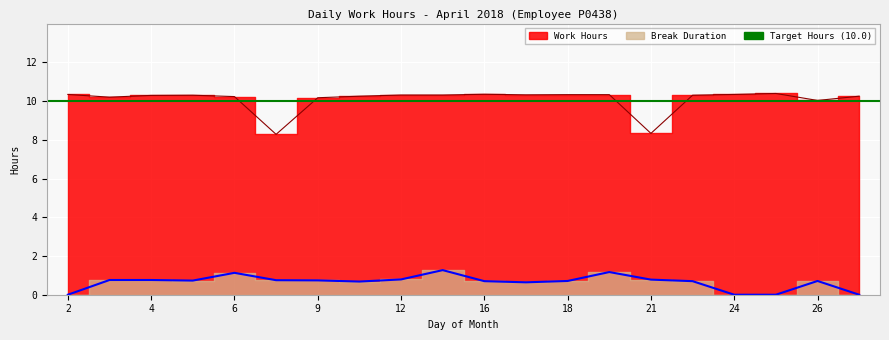

What is the total value across all series at 17?

11.0